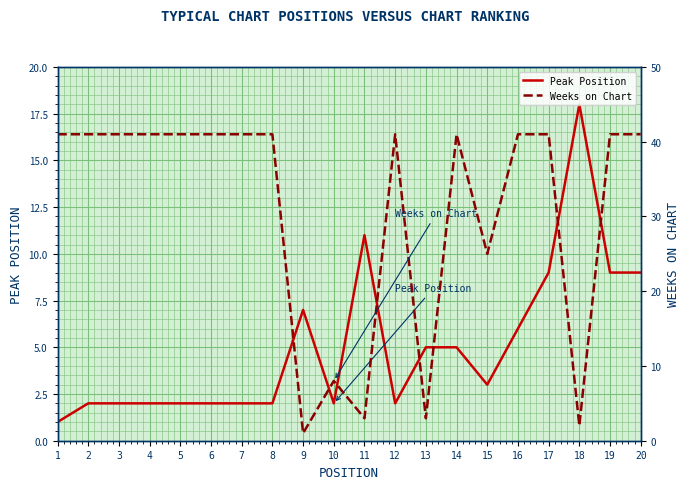

Reading left to right, list all the values displayed in this chart.

Peak Position: 1	2	2	2	2	2	2	2	7	2	11	2	5	5	3	6	9	18	9	9
Weeks on Chart: 41	41	41	41	41	41	41	41	1	8	3	41	3	41	25	41	41	2	41	41